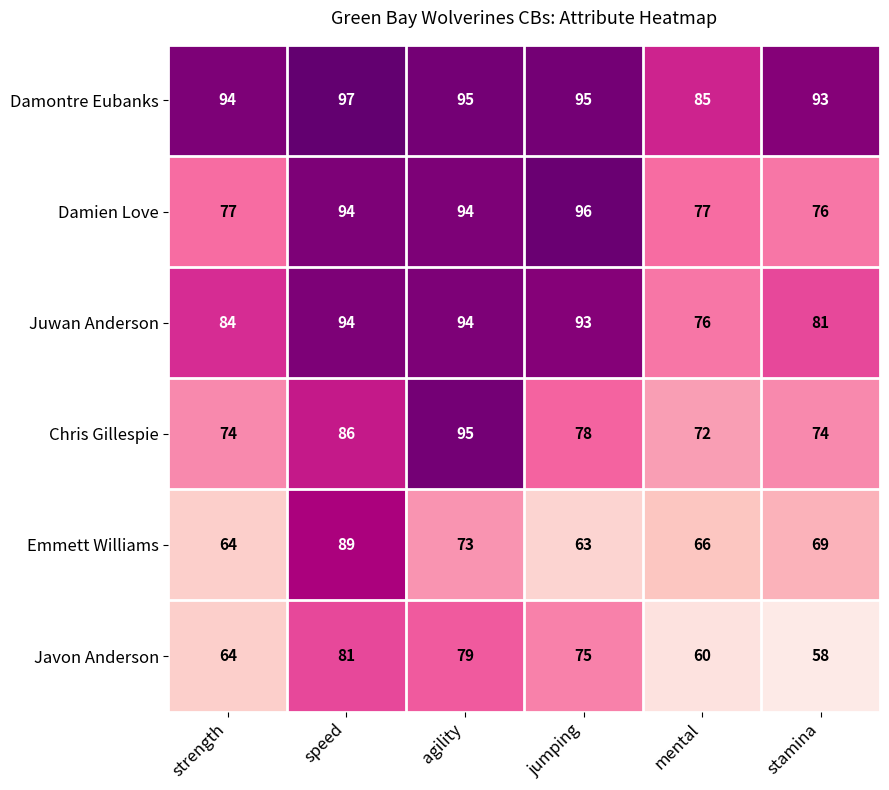

How many series are shown in this chart?

6